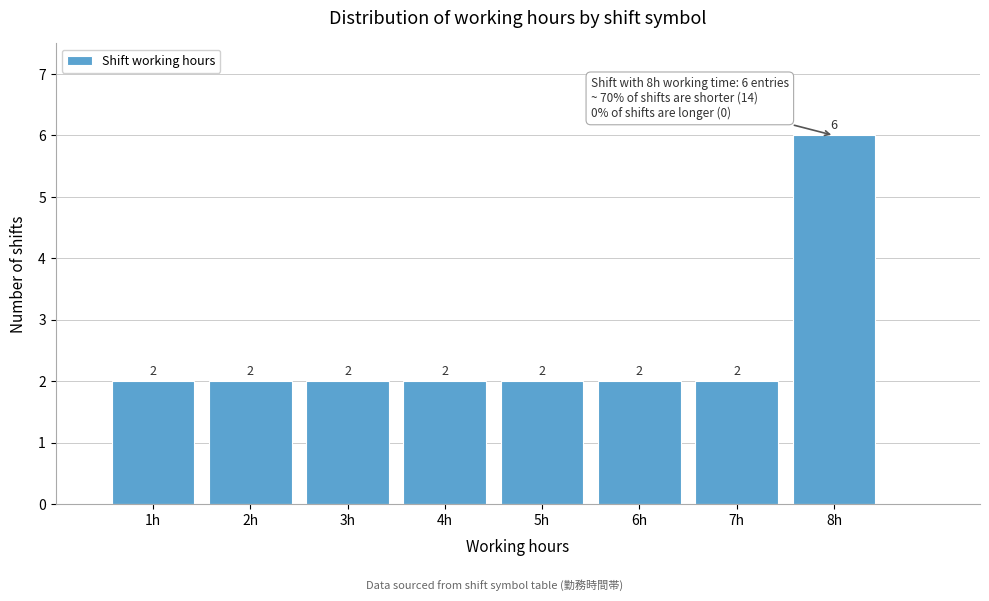

What is the height of the bar covering 6.5 to 7.5 on the x-axis?

2